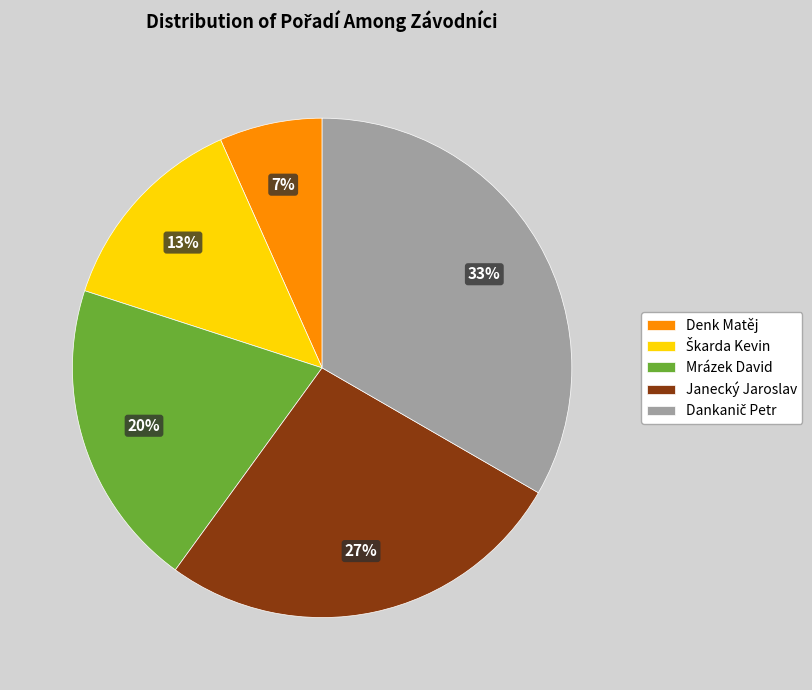

Is it true that Denk Matěj is 17% of the pie?

False